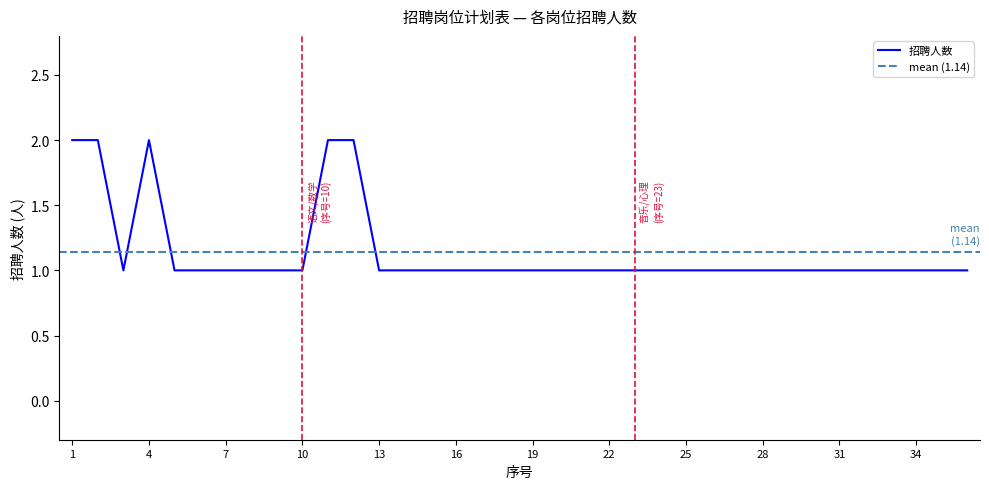

True or false: the data shows 1 at 7.

True